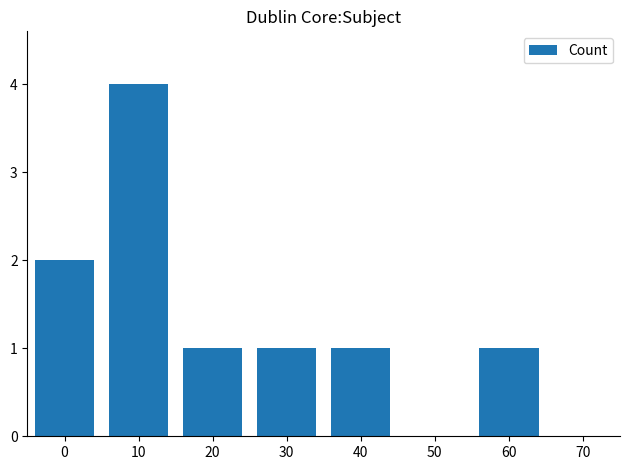

What is the difference between the maximum and second lowest values?

3